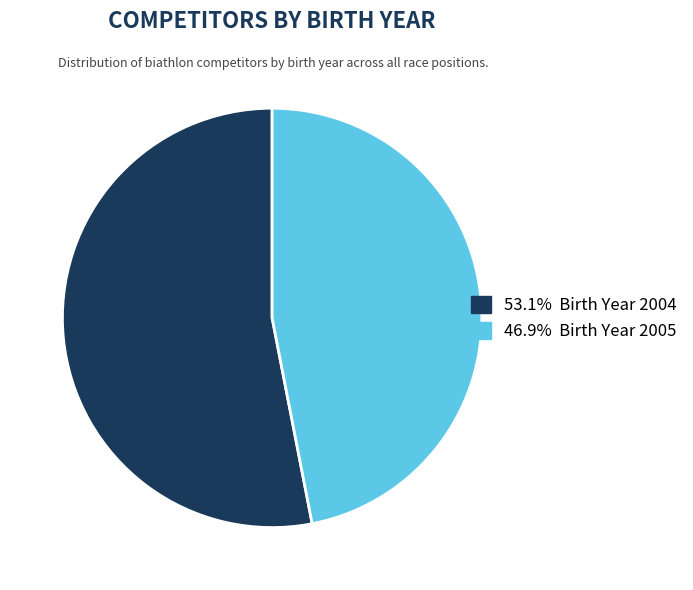

How many segments does this pie chart have?

2